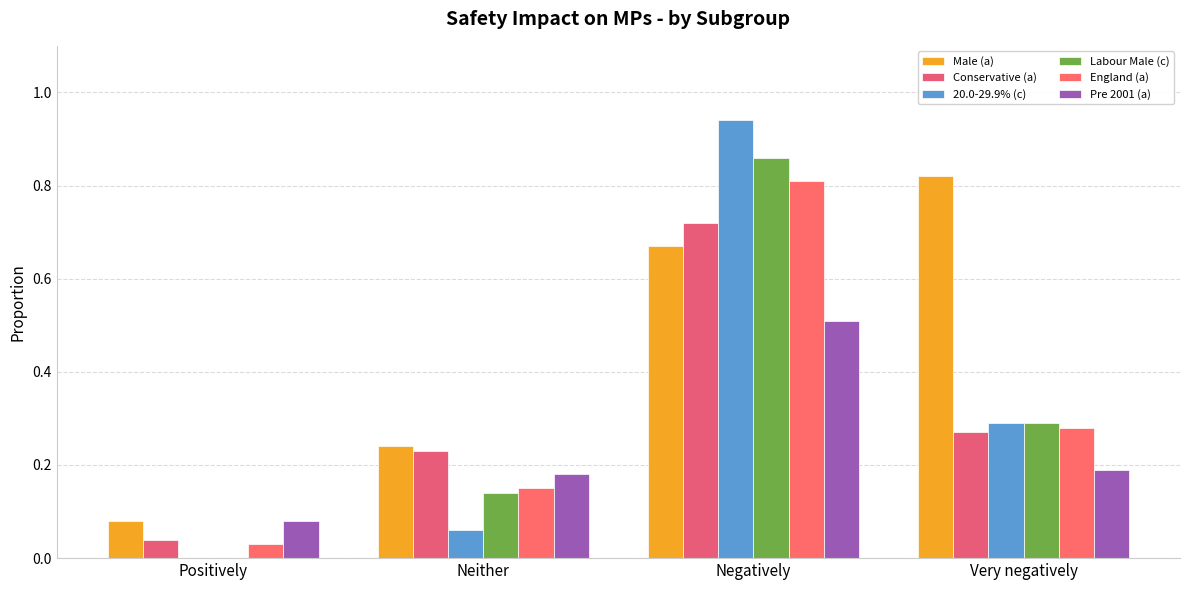

Which series has the largest range (max minus min)?

20.0-29.9% (c)